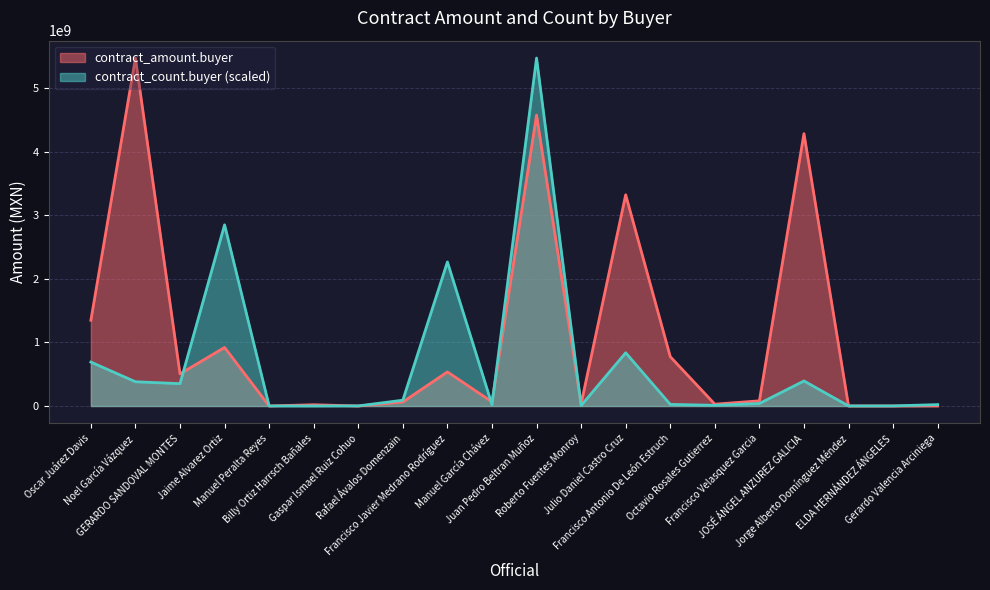

What is the difference between the highest and lowest values at Juan Pedro Beltran Muñoz?

897299525.4